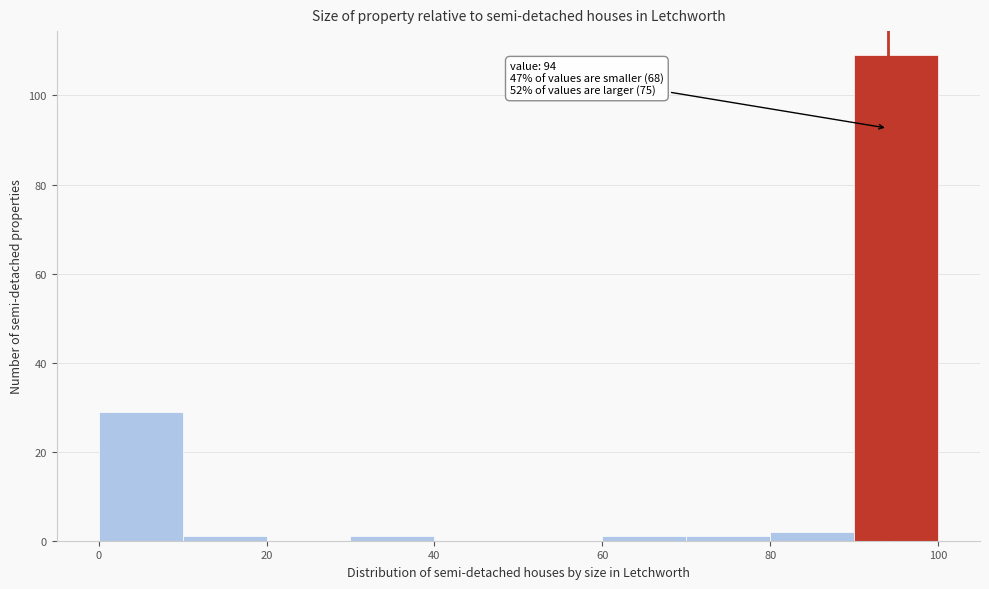

Over which range of the x-axis is the bar tallest?

90 to 100